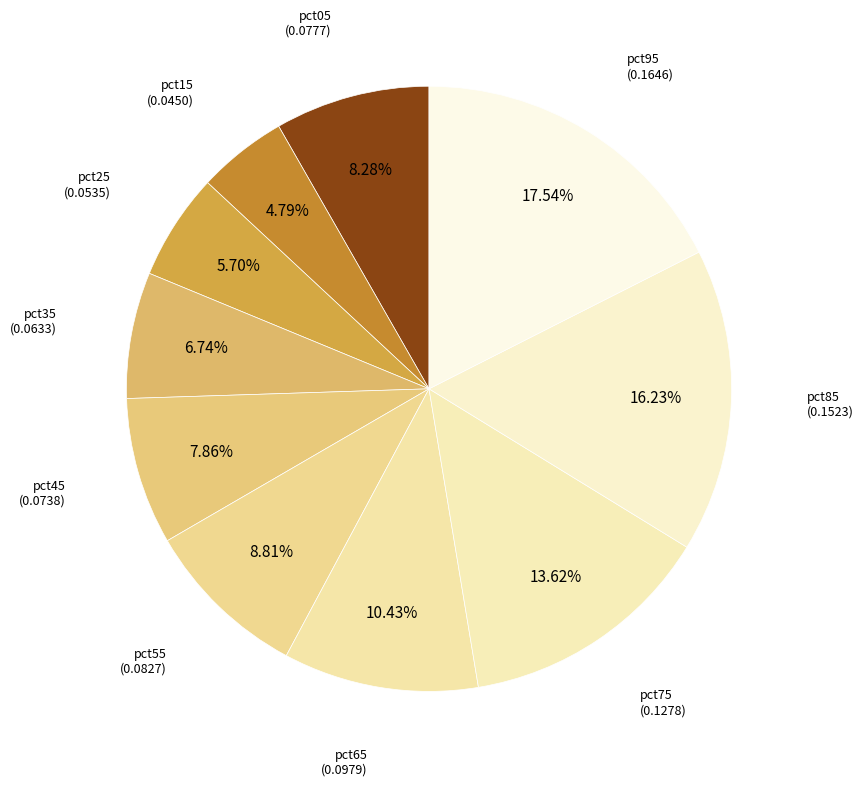

How many segments does this pie chart have?

10